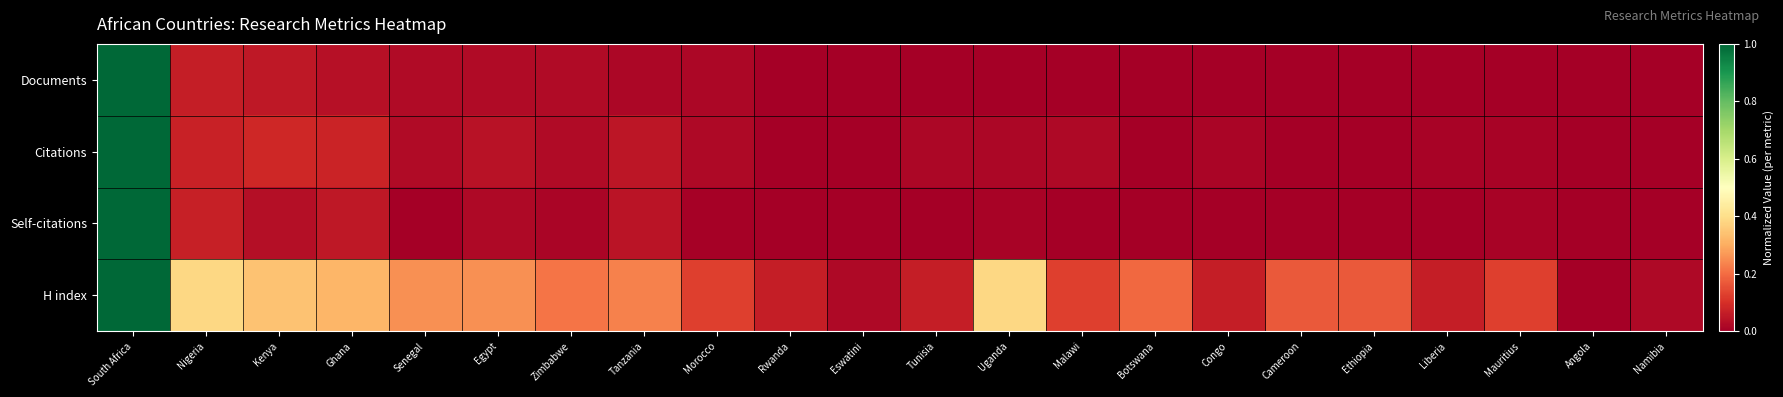

Reading left to right, extract all data points from this chart.

Documents: South Africa=1.0	Nigeria=0.1	Kenya=0.1	Ghana=0.0	Senegal=0.0	Egypt=0.0	Zimbabwe=0.0	Tanzania=0.0	Morocco=0.0	Rwanda=0.0	Eswatini=0.0	Tunisia=0.0	Uganda=0.0	Malawi=0.0	Botswana=0.0	Congo=0.0	Cameroon=0.0	Ethiopia=0.0	Liberia=0.0	Mauritius=0.0	Angola=0.0	Namibia=0.0
Citations: South Africa=1.0	Nigeria=0.1	Kenya=0.1	Ghana=0.1	Senegal=0.0	Egypt=0.0	Zimbabwe=0.0	Tanzania=0.0	Morocco=0.0	Rwanda=0.0	Eswatini=0.0	Tunisia=0.0	Uganda=0.0	Malawi=0.0	Botswana=0.0	Congo=0.0	Cameroon=0.0	Ethiopia=0.0	Liberia=0.0	Mauritius=0.0	Angola=0.0	Namibia=0.0
Self-citations: South Africa=1.0	Nigeria=0.1	Kenya=0.0	Ghana=0.1	Senegal=0.0	Egypt=0.0	Zimbabwe=0.0	Tanzania=0.0	Morocco=0.0	Rwanda=0.0	Eswatini=0.0	Tunisia=0.0	Uganda=0.0	Malawi=0.0	Botswana=0.0	Congo=0.0	Cameroon=0.0	Ethiopia=0.0	Liberia=0.0	Mauritius=0.0	Angola=0.0	Namibia=0.0
H index: South Africa=1.0	Nigeria=0.4	Kenya=0.3	Ghana=0.3	Senegal=0.3	Egypt=0.3	Zimbabwe=0.2	Tanzania=0.2	Morocco=0.1	Rwanda=0.1	Eswatini=0.0	Tunisia=0.1	Uganda=0.4	Malawi=0.1	Botswana=0.2	Congo=0.1	Cameroon=0.2	Ethiopia=0.2	Liberia=0.1	Mauritius=0.1	Angola=0.0	Namibia=0.0